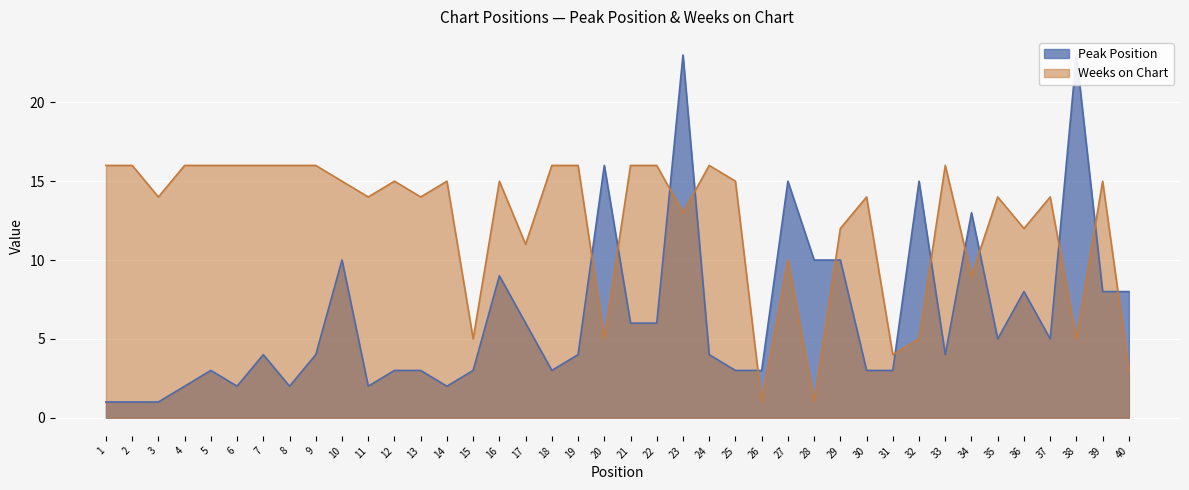

Where is the first local minimum for Peak Position?

6